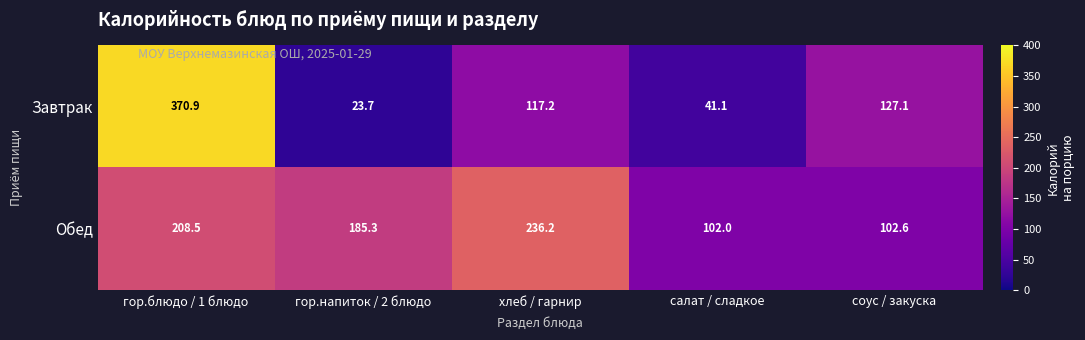

At which label is Обед closest to 169?

гор.напиток / 2 блюдо